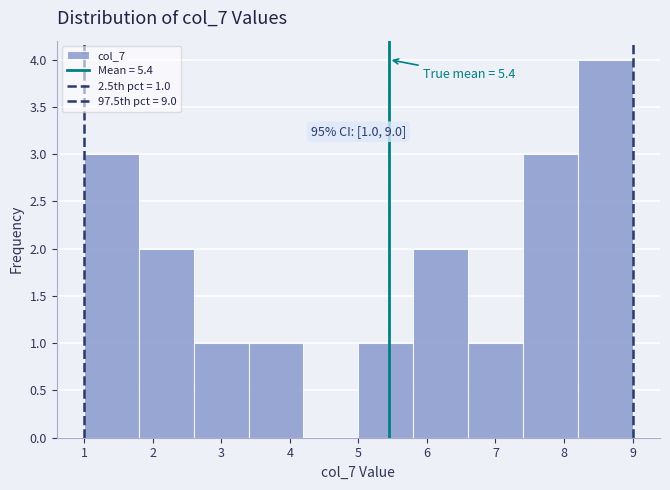

Which range on the x-axis has the tallest bar?

8.2 to 9.0